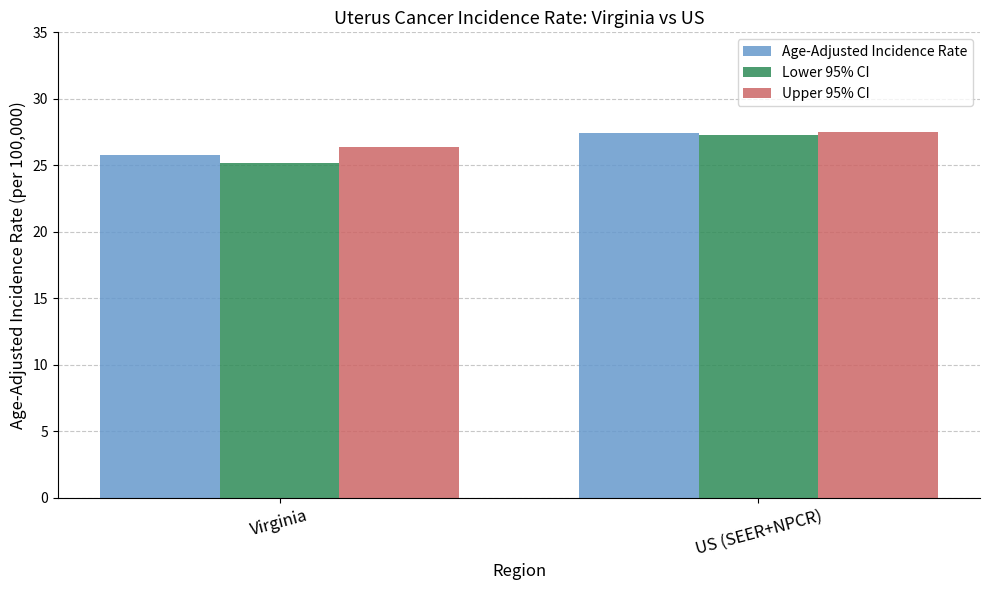

What is the highest value of the Lower 95% CI series?

27.3